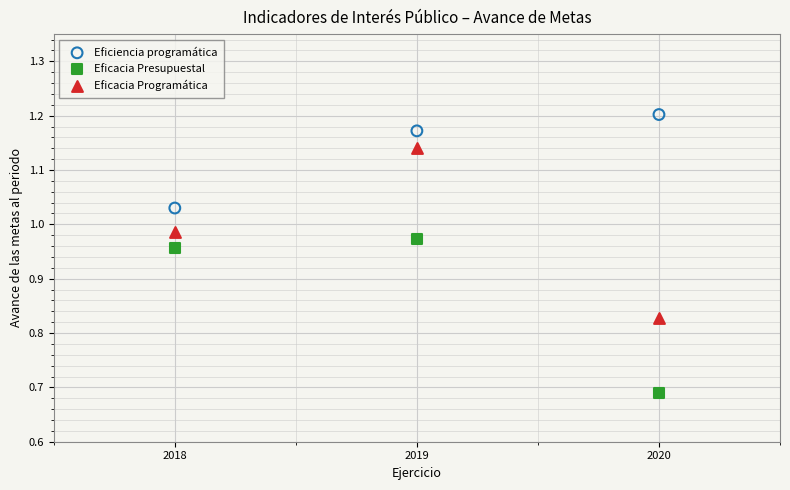

Across all data points, what is the range of X values (max minus min)?

2.0